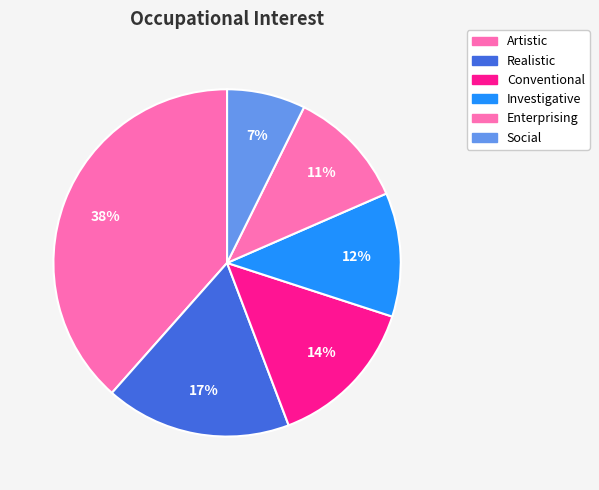

Which slice is the smallest?

Social